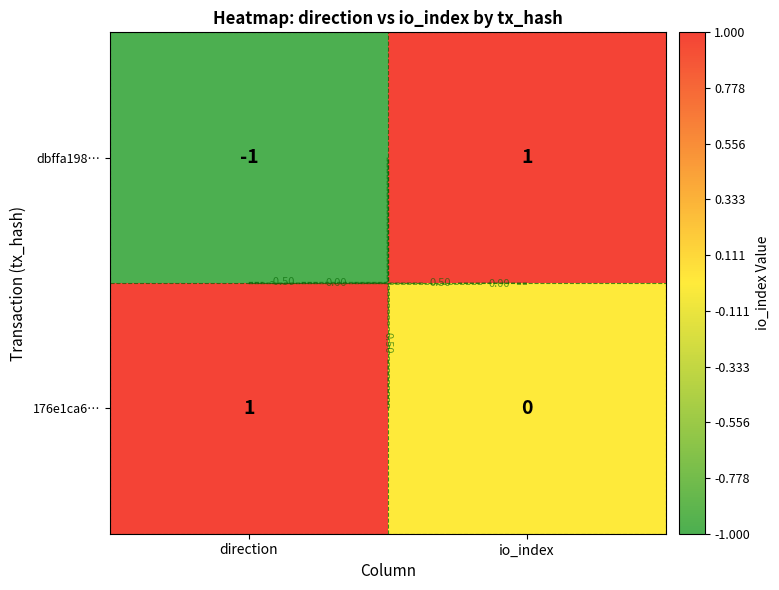

Count the dbffa198… values in the range -1 to 1.

2